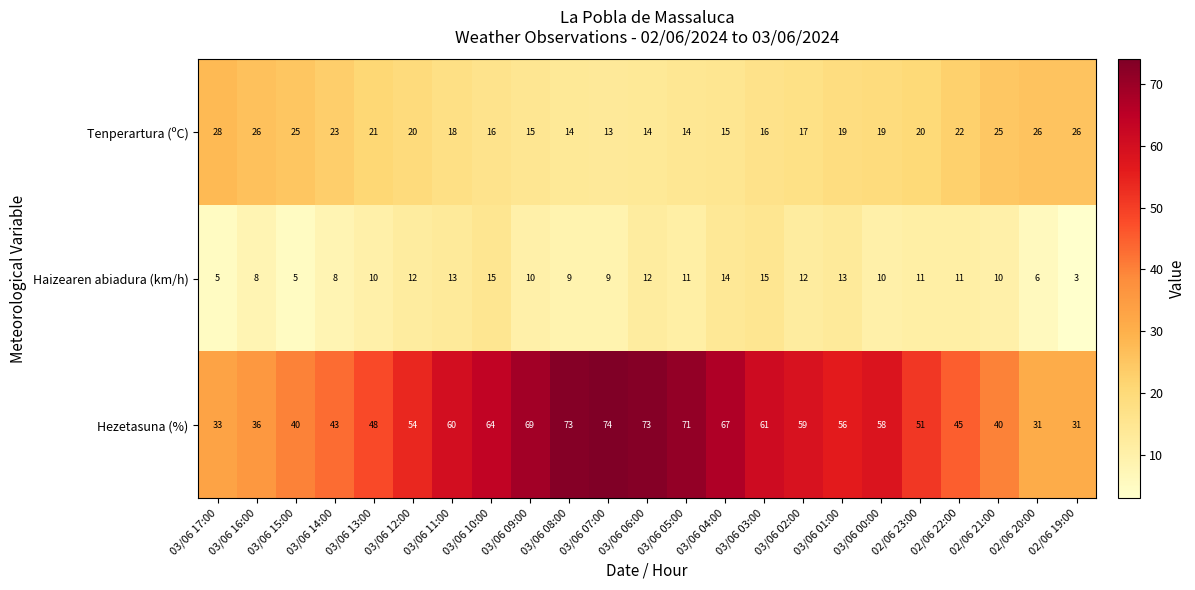

Rank the series by their average value, from lowest to highest.

Haizearen abiadura (km/h), Tenperartura (ºC), Hezetasuna (%)